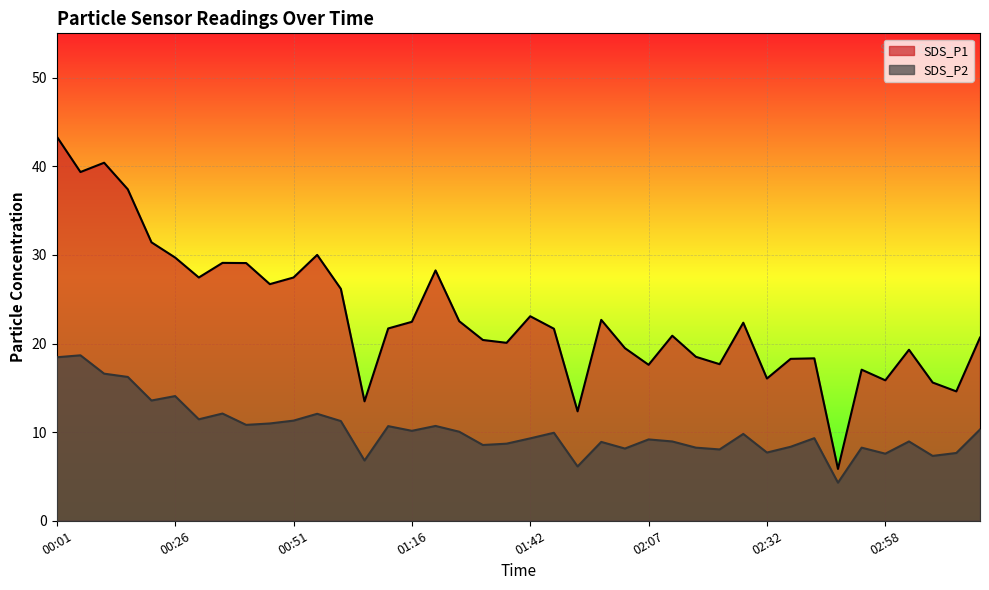

What value does the SDS_P1 series have at 00:01?

43.4